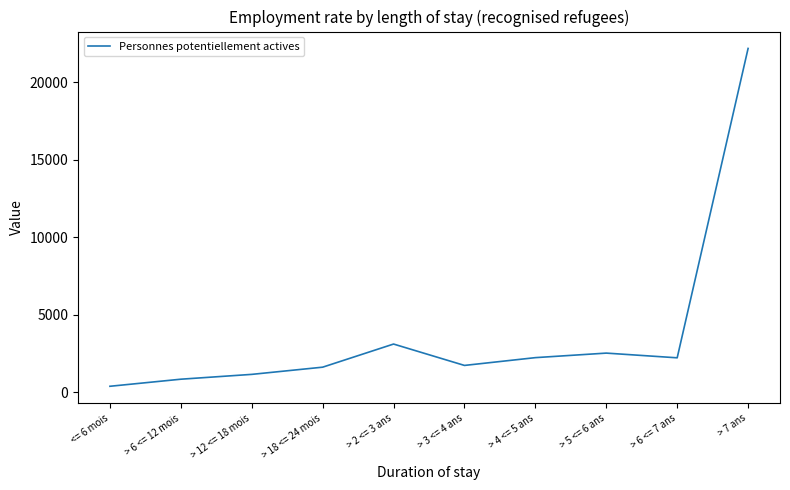

Where does the data first go above 2211?

> 2 <= 3 ans